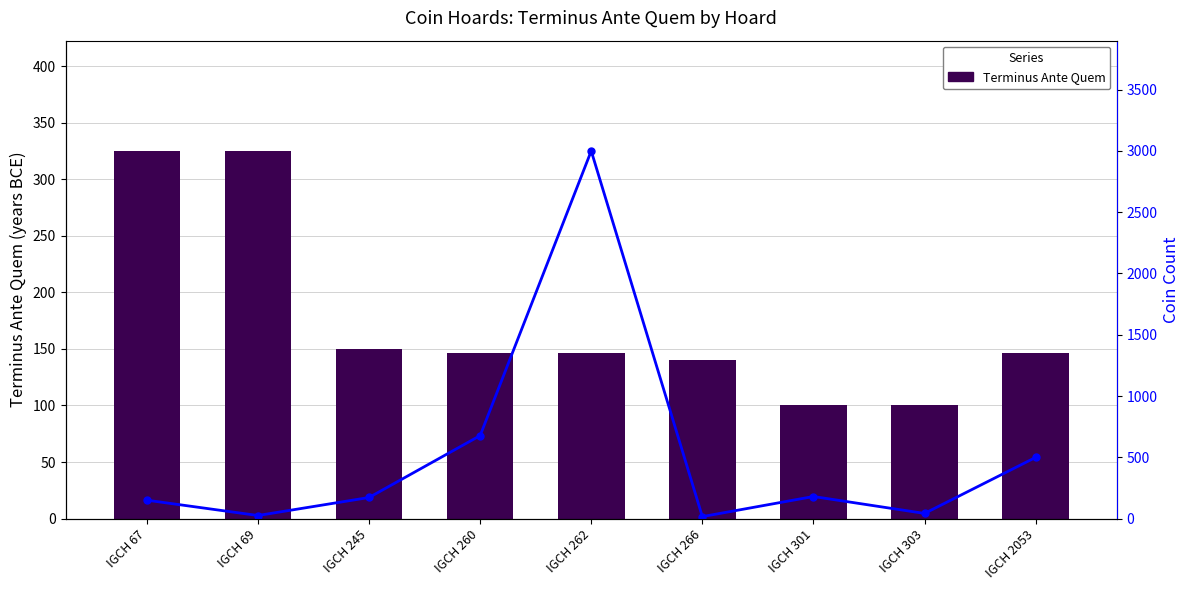

What is the value of the Coin Count bar at the 3rd from the left?

172